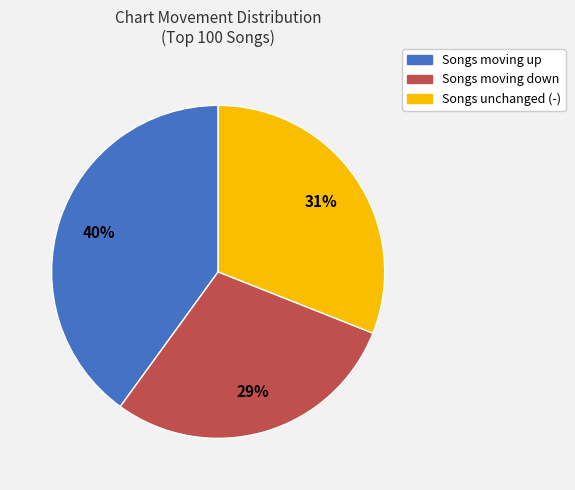

Rank the categories by value from highest to lowest.

Songs moving up, Songs unchanged (-), Songs moving down